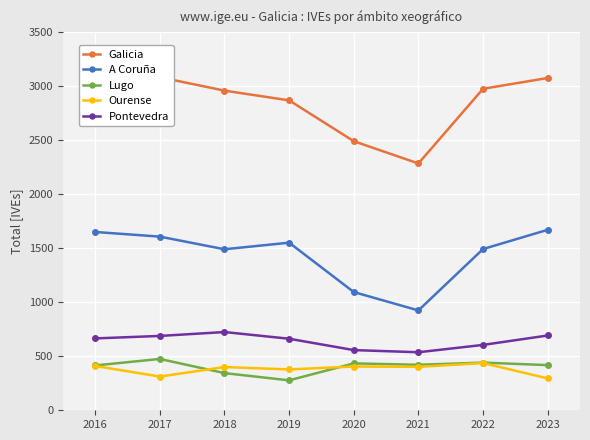

Which series has the largest range (max minus min)?

Galicia